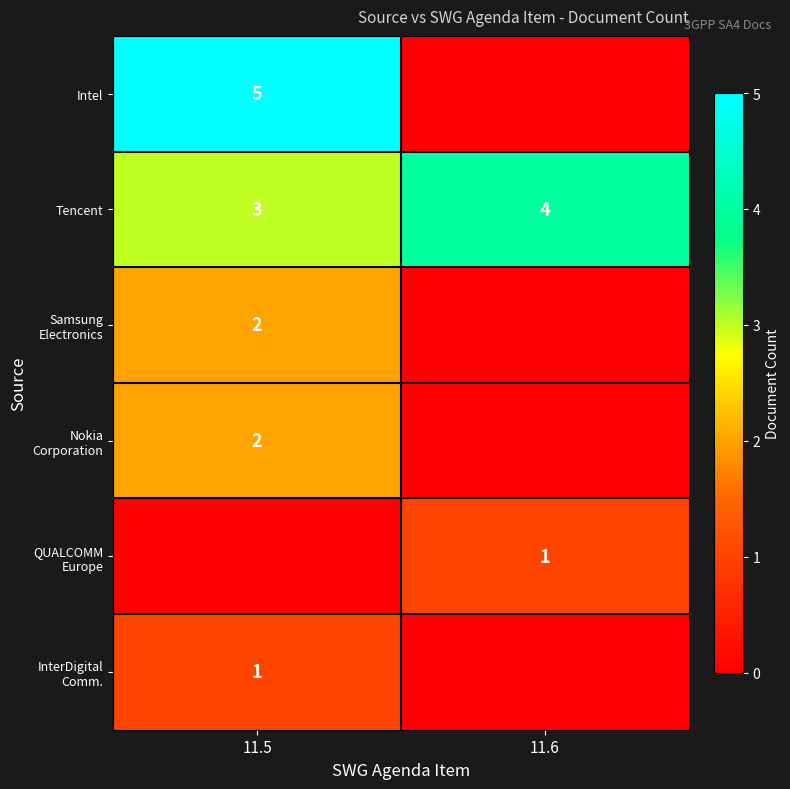

What is the maximum value shown in the chart?

5